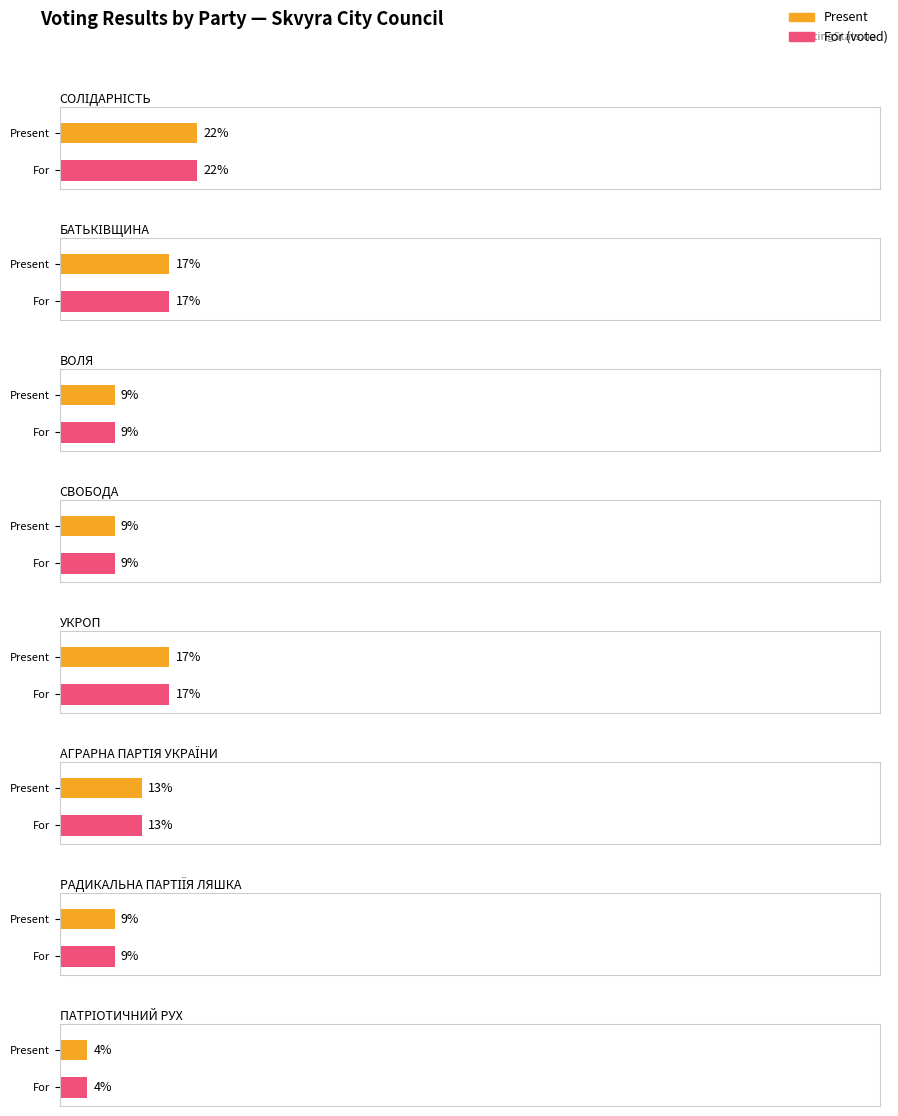

The утрим. series shows 0 at СВОБОДА. True or false?

True